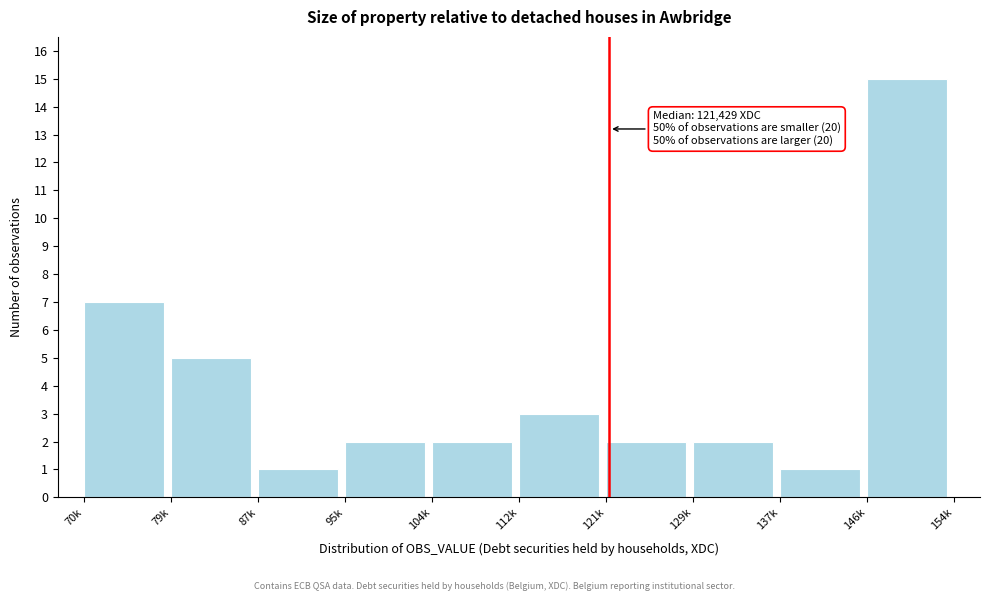

Reading left to right, extract all data points from this chart.

7	5	1	2	2	3	2	2	1	15